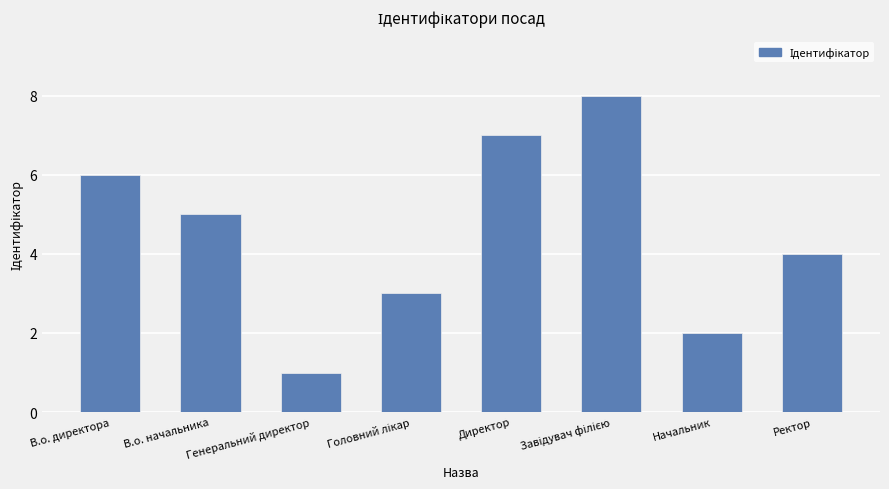

The value at Начальник is 2. True or false?

True